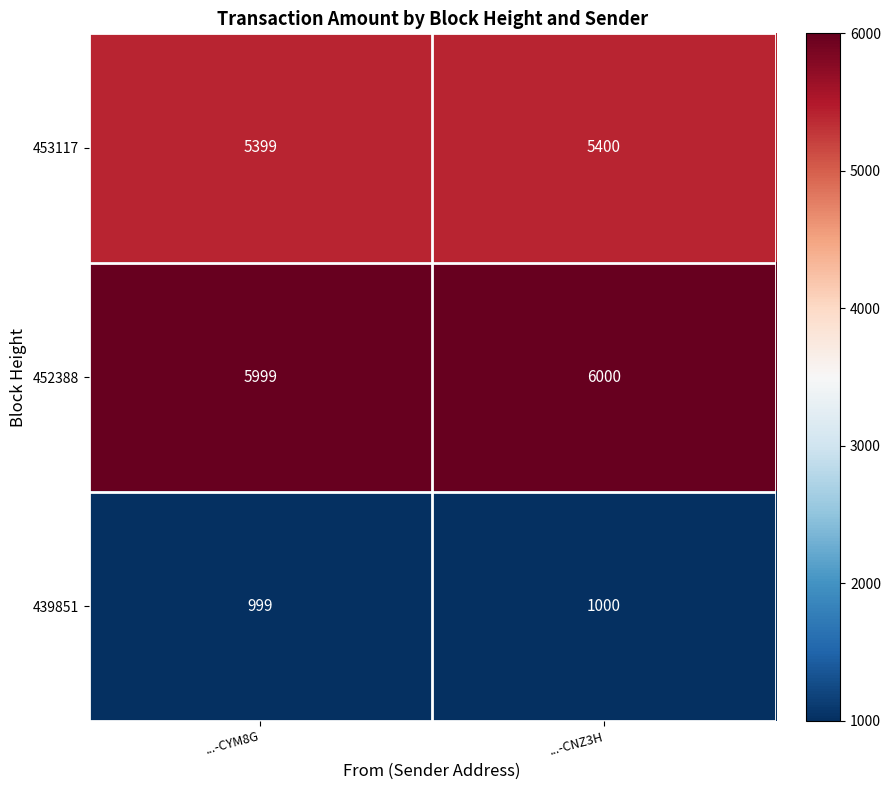

What is the total value across all series at ...-CNZ3H?

12400